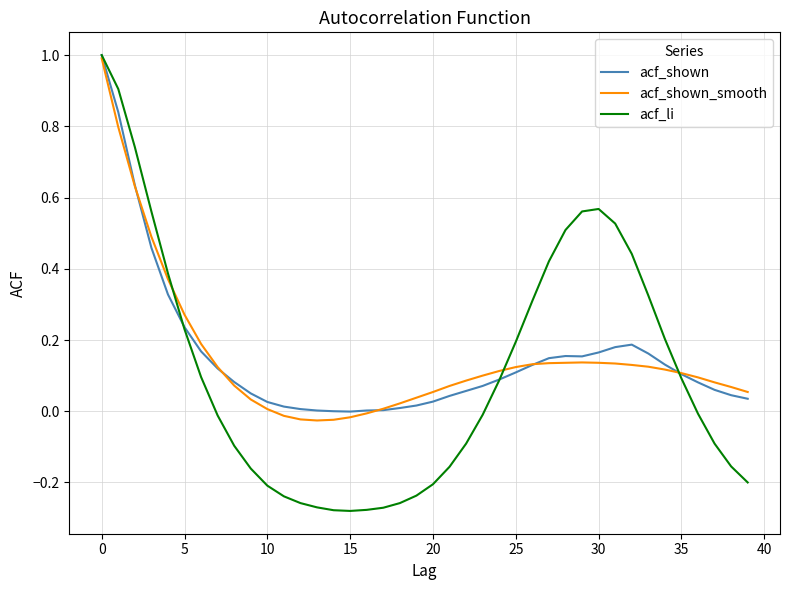

What is the highest value of the acf_shown_smooth series?

1.0